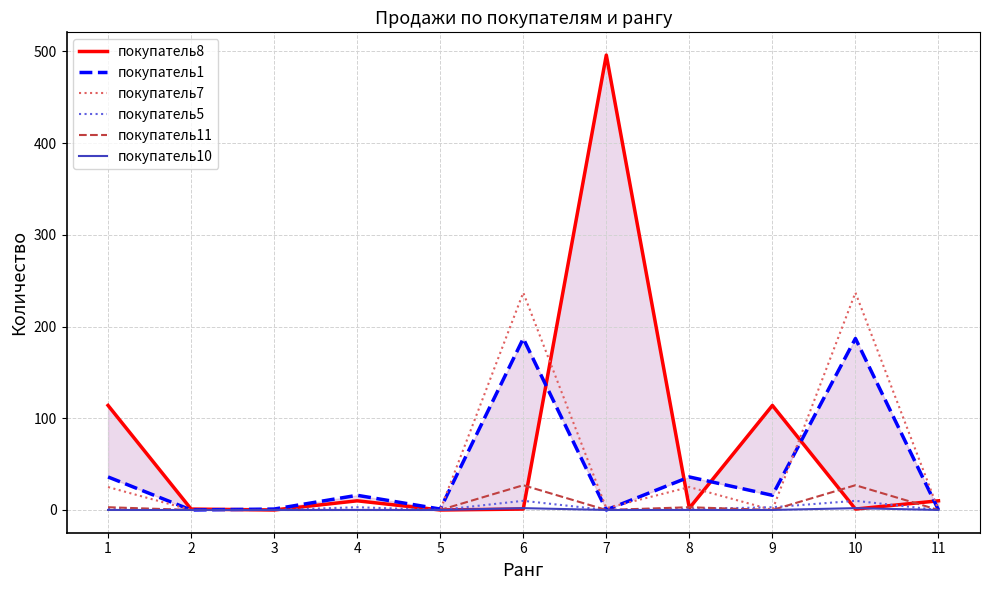

What is the difference between the maximum and minimum values in the покупатель10 series?

2